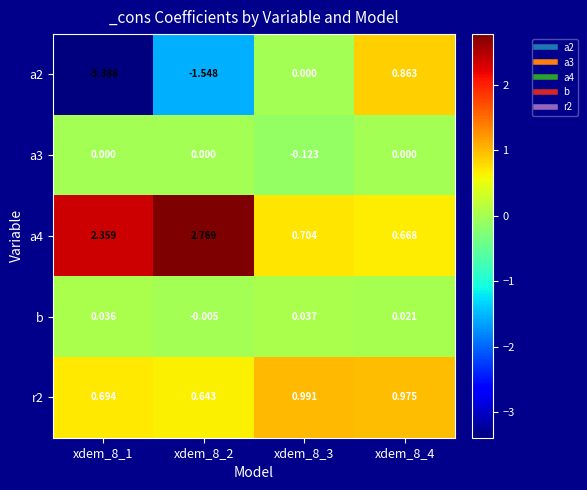

Which series has the largest total across all categories?

a4